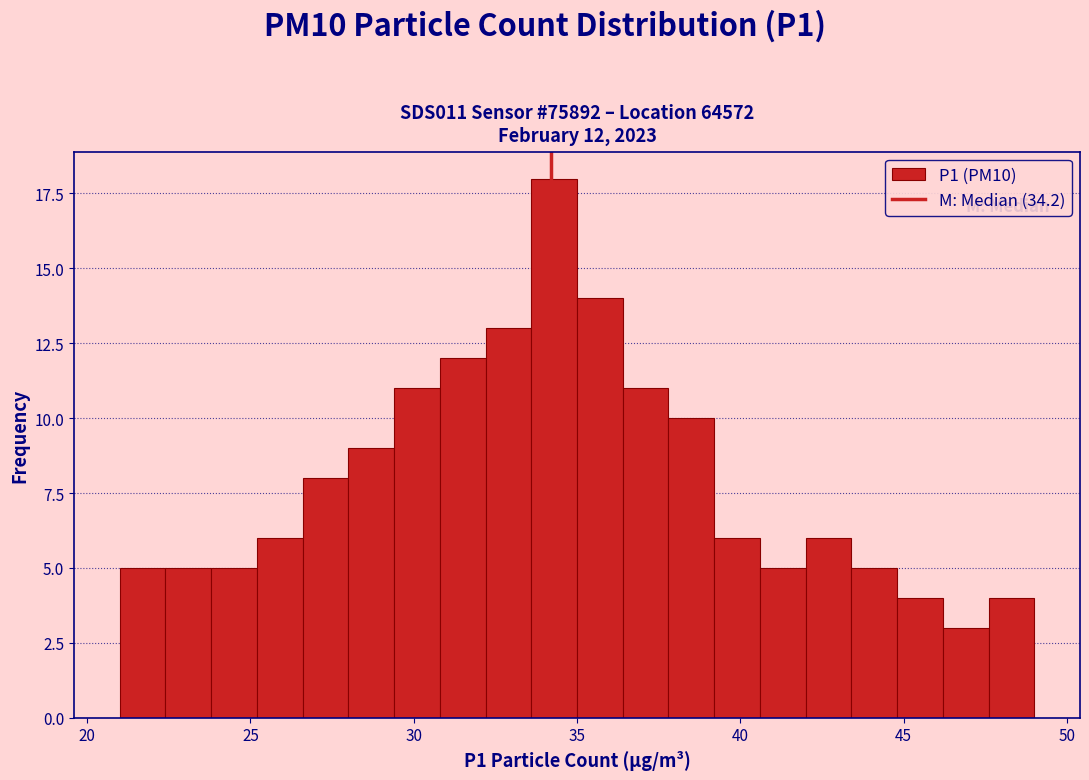

Read against the x-axis, roughly where is the centre of the tallest bar?

34.5